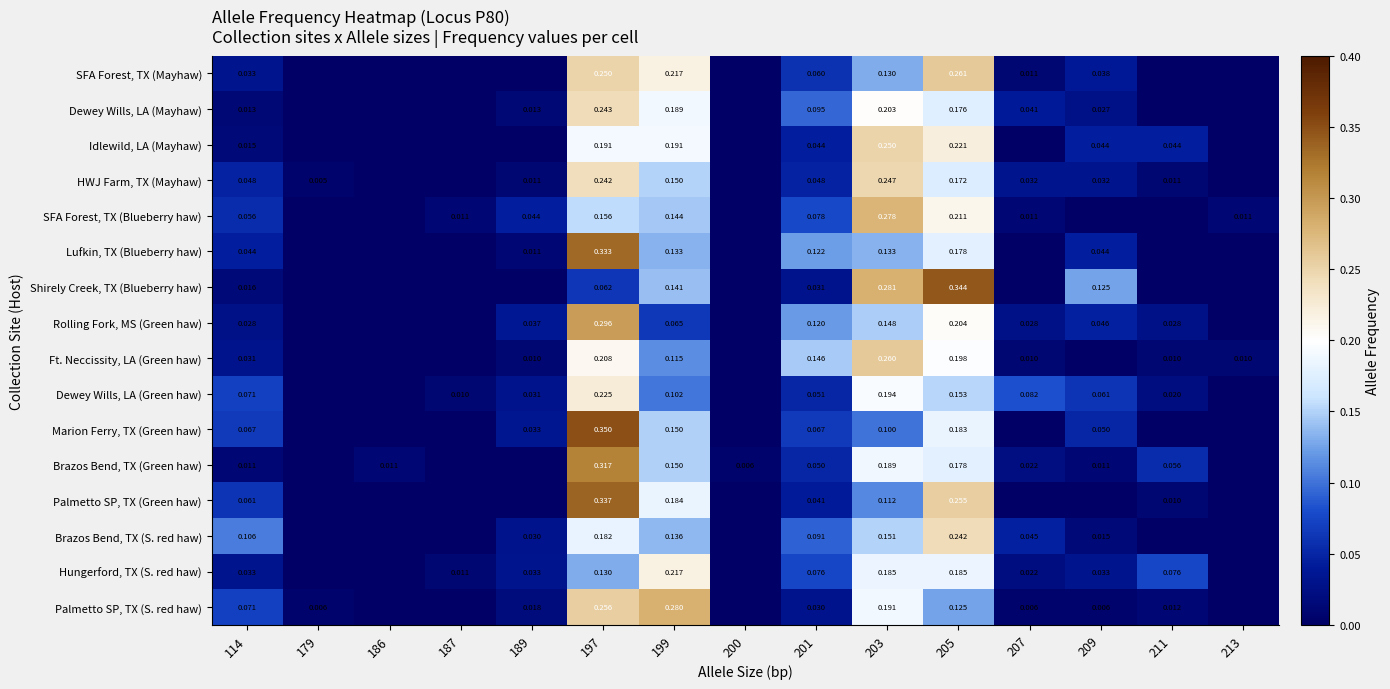

Rank the series at 203 from lowest to highest value.

Marion Ferry, TX (Green haw), Palmetto SP, TX (Green haw), SFA Forest, TX (Mayhaw), Lufkin, TX (Blueberry haw), Rolling Fork, MS (Green haw), Brazos Bend, TX (S. red haw), Hungerford, TX (S. red haw), Brazos Bend, TX (Green haw), Palmetto SP, TX (S. red haw), Dewey Wills, LA (Green haw), Dewey Wills, LA (Mayhaw), HWJ Farm, TX (Mayhaw), Idlewild, LA (Mayhaw), Ft. Neccissity, LA (Green haw), SFA Forest, TX (Blueberry haw), Shirely Creek, TX (Blueberry haw)